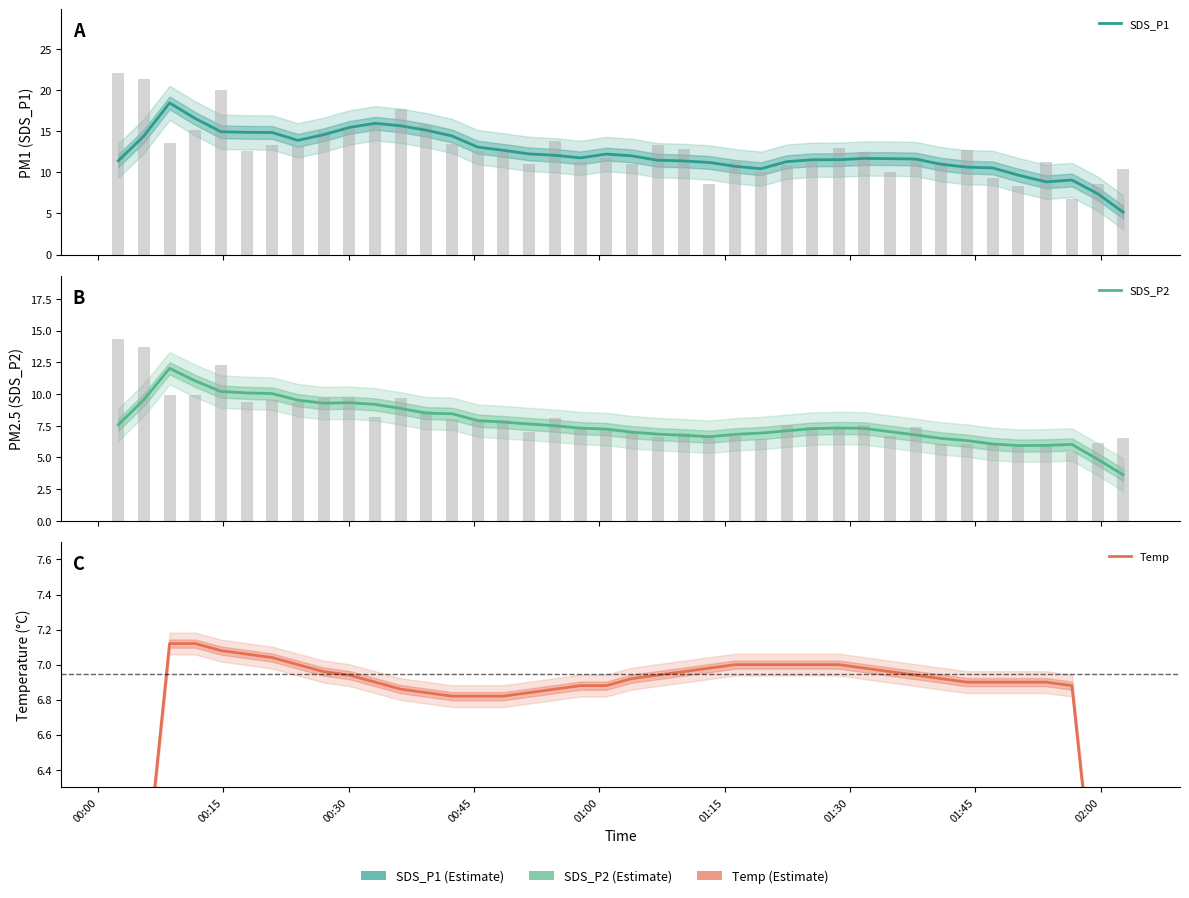

Reading right to left, extract all data points from this chart.

SDS_P1: 5.2	7.4	9.1	8.8	9.7	10.5	10.6	11.0	11.6	11.7	11.7	11.5	11.5	11.3	10.4	10.7	11.2	11.4	11.5	12.0	12.2	11.8	12.1	12.2	12.7	13.1	14.4	15.1	15.6	16.0	15.4	14.6	13.9	14.8	14.9	14.9	16.5	18.4	14.4	11.4
SDS_P2: 3.6	4.9	6.0	6.0	5.9	6.1	6.3	6.5	6.8	7.0	7.3	7.3	7.3	7.1	6.9	6.8	6.6	6.7	6.8	7.0	7.2	7.3	7.5	7.6	7.8	7.9	8.4	8.5	8.9	9.2	9.3	9.3	9.5	10.0	10.1	10.2	11.0	12.0	9.6	7.6
Temp: 4.1	5.5	6.9	6.9	6.9	6.9	6.9	6.9	6.9	7.0	7.0	7.0	7.0	7.0	7.0	7.0	7.0	7.0	6.9	6.9	6.9	6.9	6.9	6.8	6.8	6.8	6.8	6.8	6.9	6.9	6.9	7.0	7.0	7.0	7.1	7.1	7.1	7.1	5.7	4.3